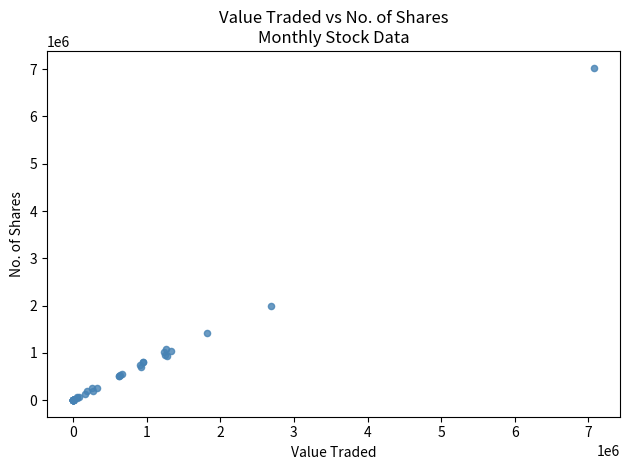

What Y value in the scatter plot is closest to 3517415?

1982913